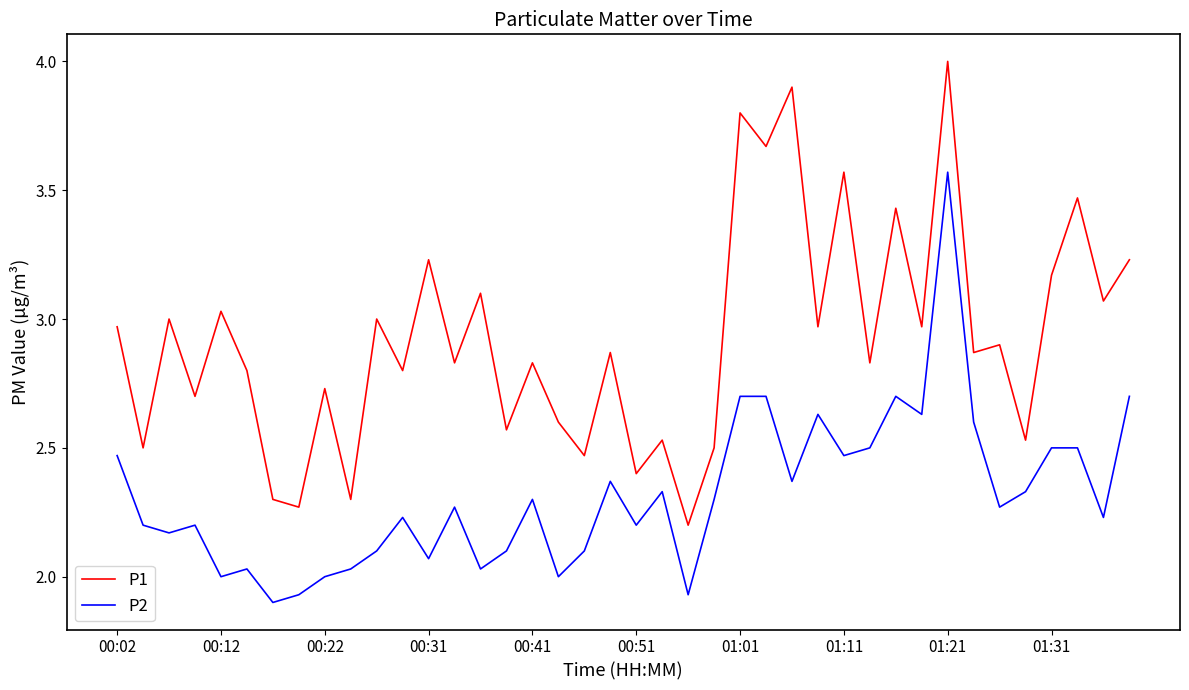

Count the number of categories in the chart.

40